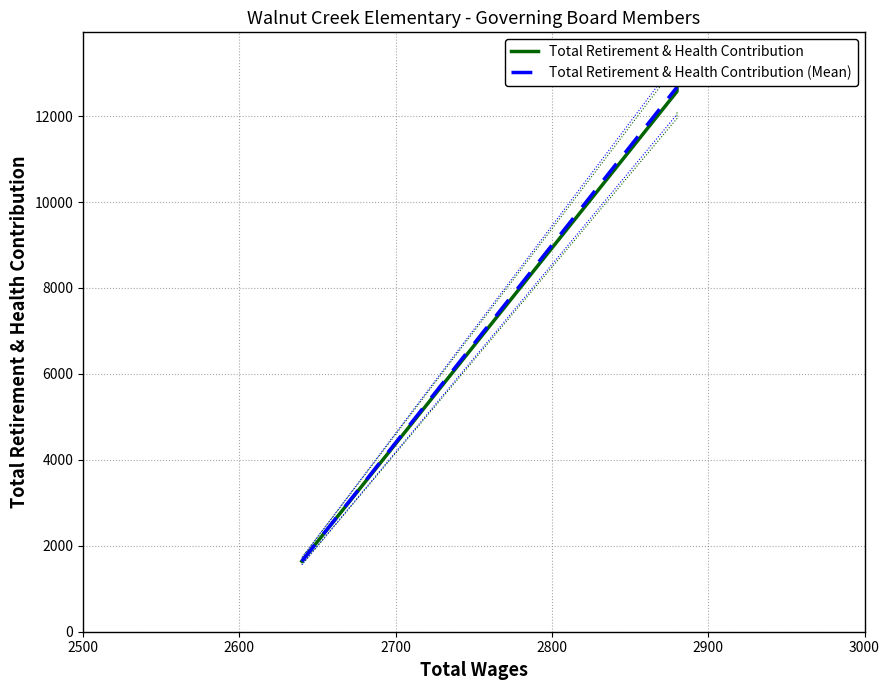

What is the greatest value displayed?

12723